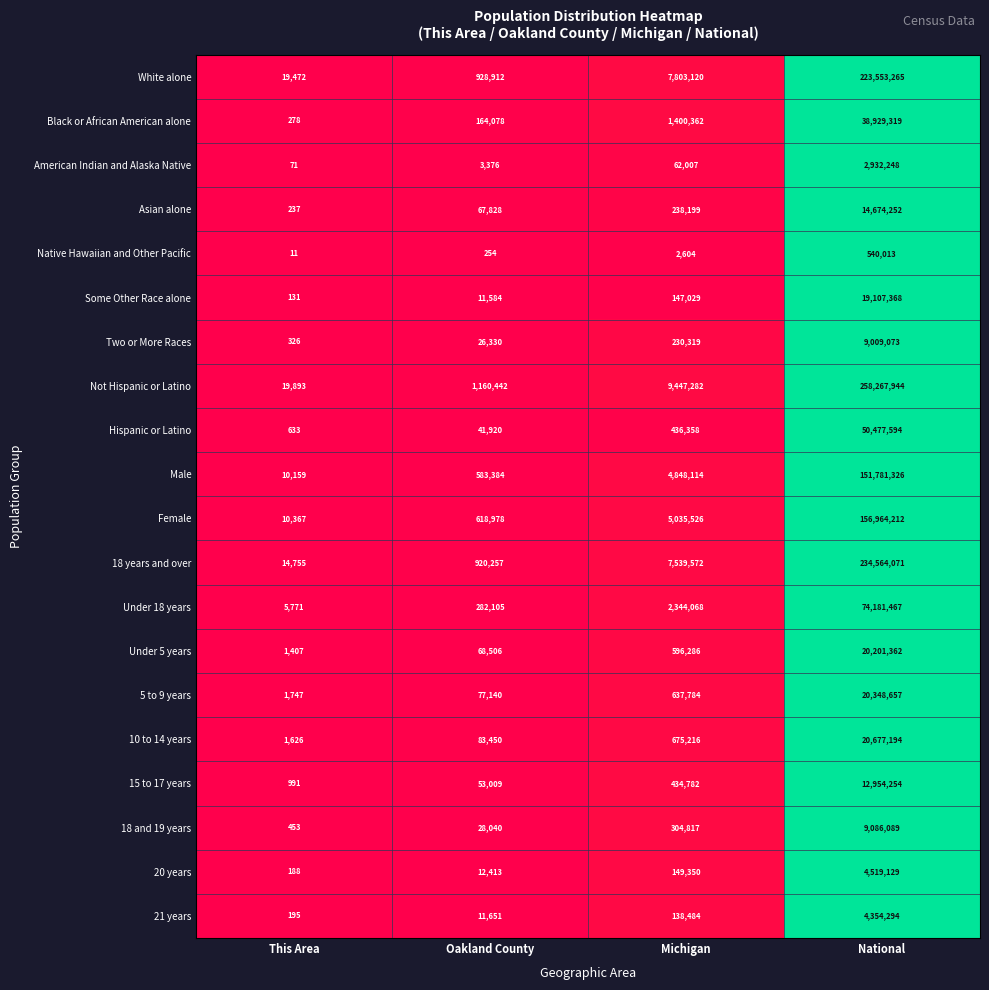

Which series changed the most between This Area and National?

Not Hispanic or Latino